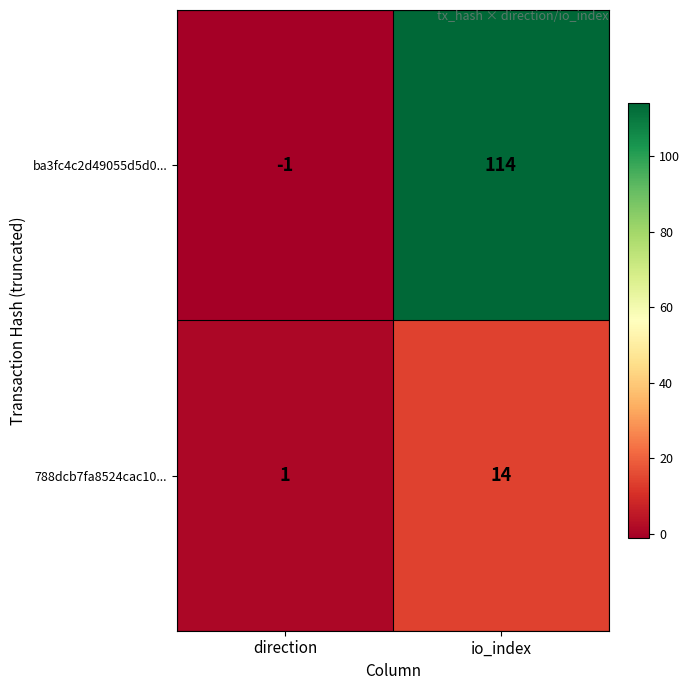

At which label is 788dcb7fa8524cac10... closest to 7?

direction